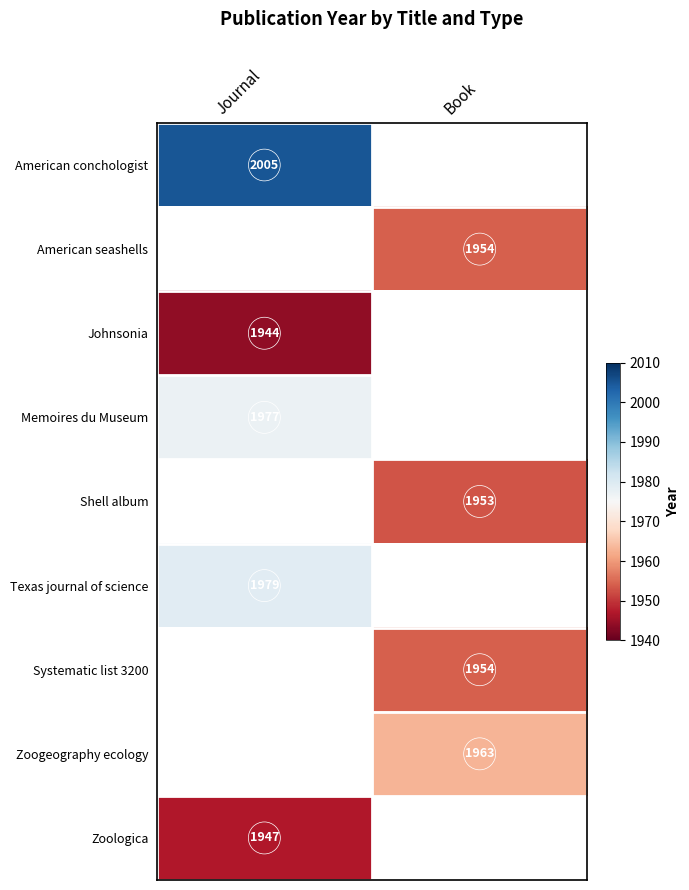

What is the spread (max minus min) of values at Journal?

61.0